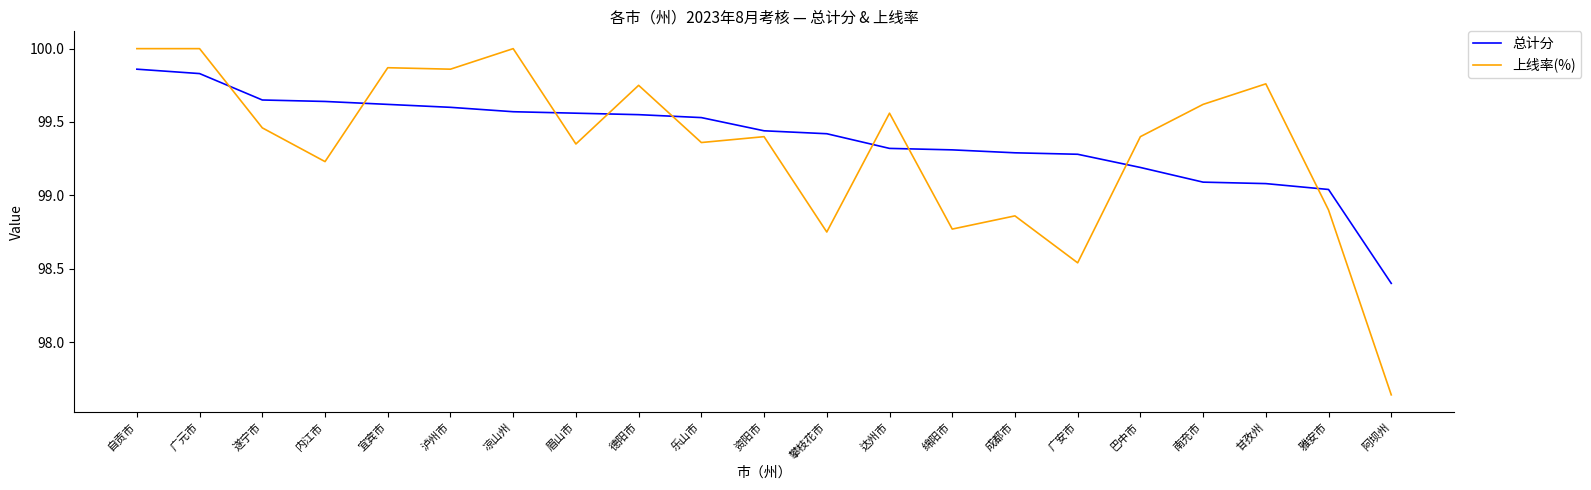

True or false: 总计分 has a value of 99.1 at 南充市.

True